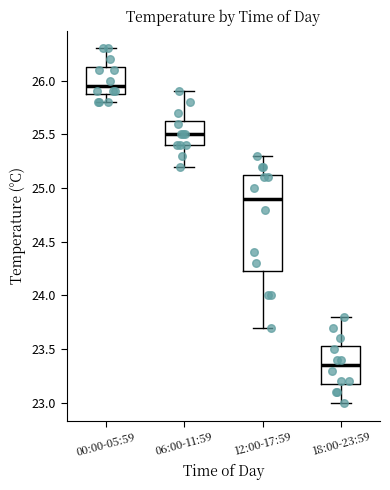

Reading left to right, read every box against the y-axis: the position of its median line, the range the box covers, and the ends of its whiskers. The values are not printed on the chart, so give them approximately, as read against the axis.

00:00-05:59: median 25.95, box 25.90 to 26.15, whiskers 25.80 to 26.30
06:00-11:59: median 25.50, box 25.40 to 25.65, whiskers 25.20 to 25.90
12:00-17:59: median 24.90, box 24.25 to 25.15, whiskers 23.70 to 25.30
18:00-23:59: median 23.35, box 23.20 to 23.55, whiskers 23.00 to 23.80